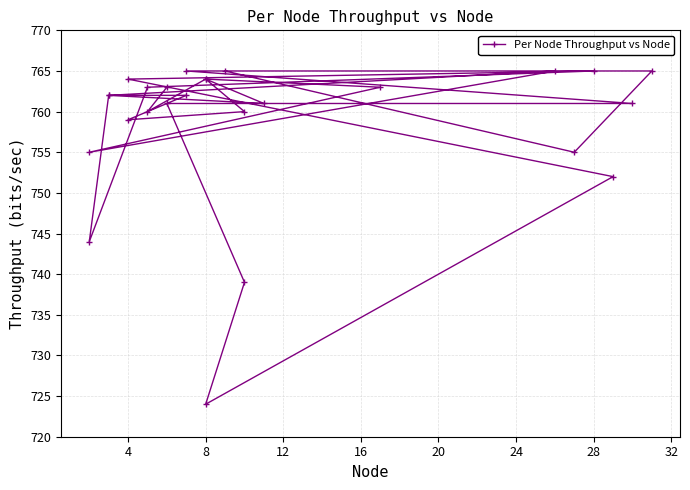

What value does the data have at 20?

761